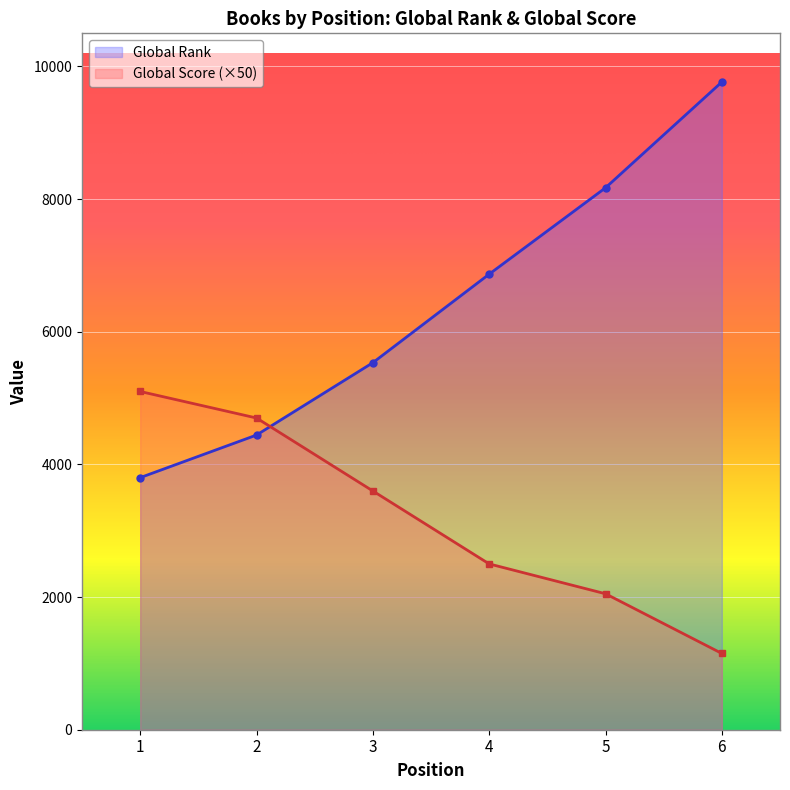

Reading left to right, transcribe all the data shown in this chart.

Global Rank: 3801	4443	5534	6869	8171	9766
Global Score: 5100	4700	3600	2500	2050	1150